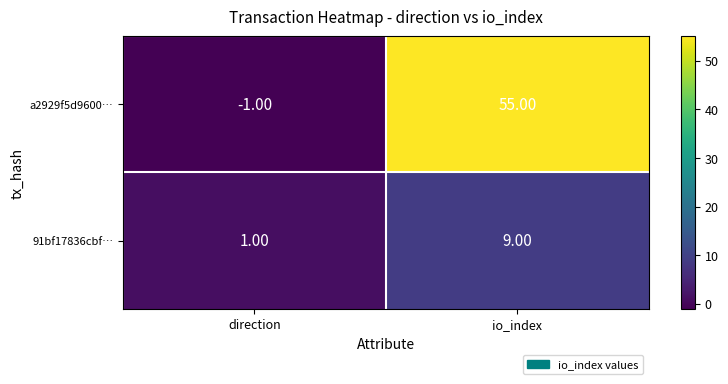

At which label is 91bf17836cbf… closest to 5?

direction